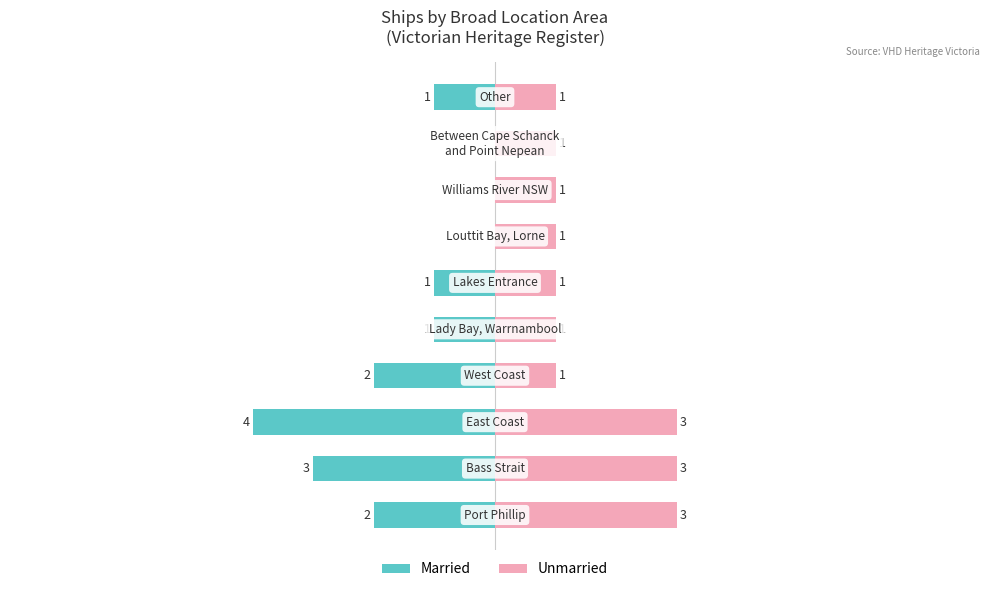

The value of Unmarried at 1 is 3. True or false?

True